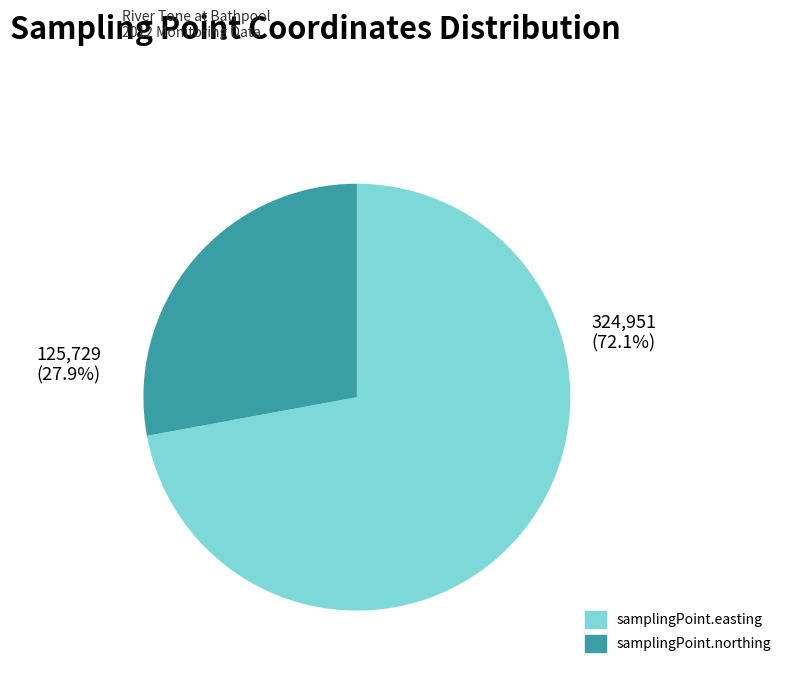

How many slices are in this pie chart?

2